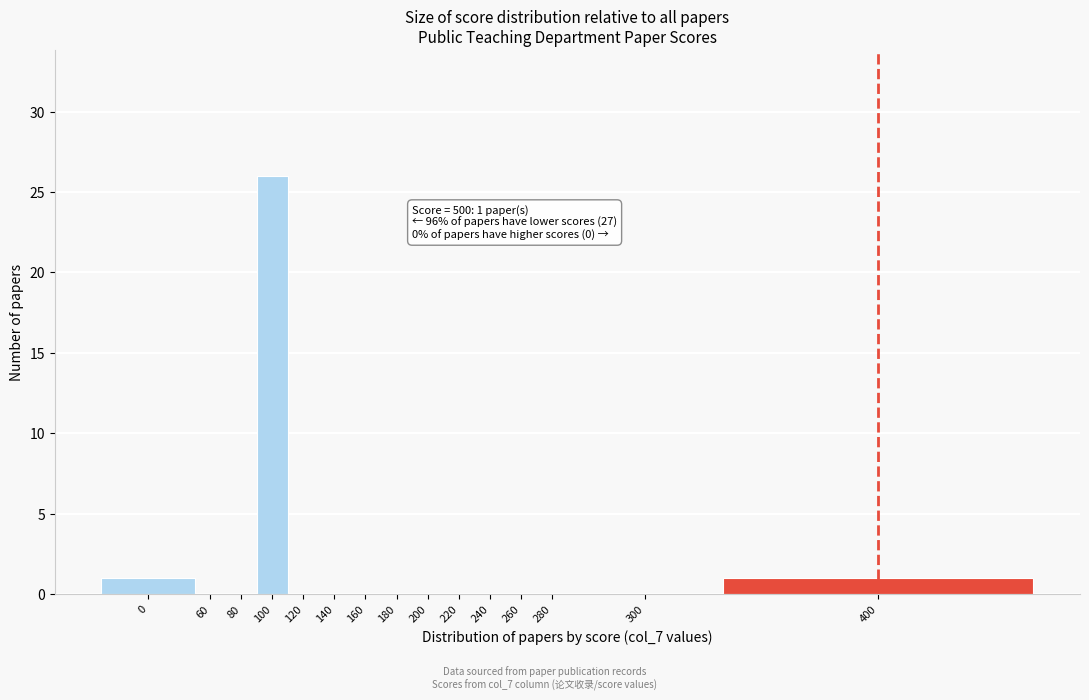

Reading left to right, list all the values displayed in this chart.

0=1	60=0	80=0	100=26	120=0	140=0	160=0	180=0	200=0	220=0	240=0	260=0	280=0	300=0	400=1